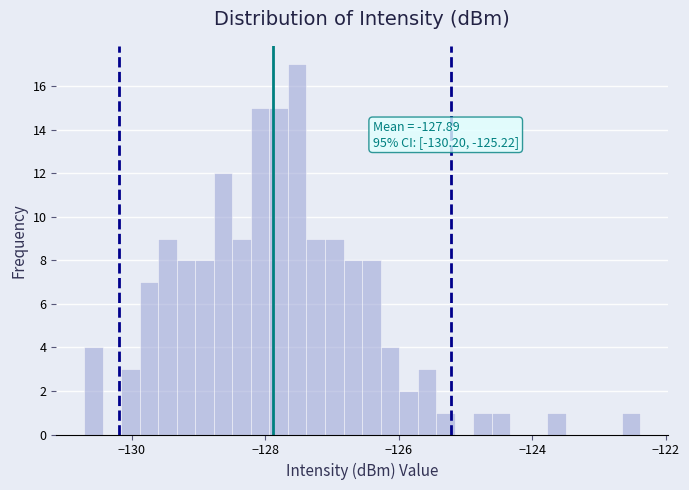

Read against the x-axis, roughly where is the centre of the tallest bar?

-127.6